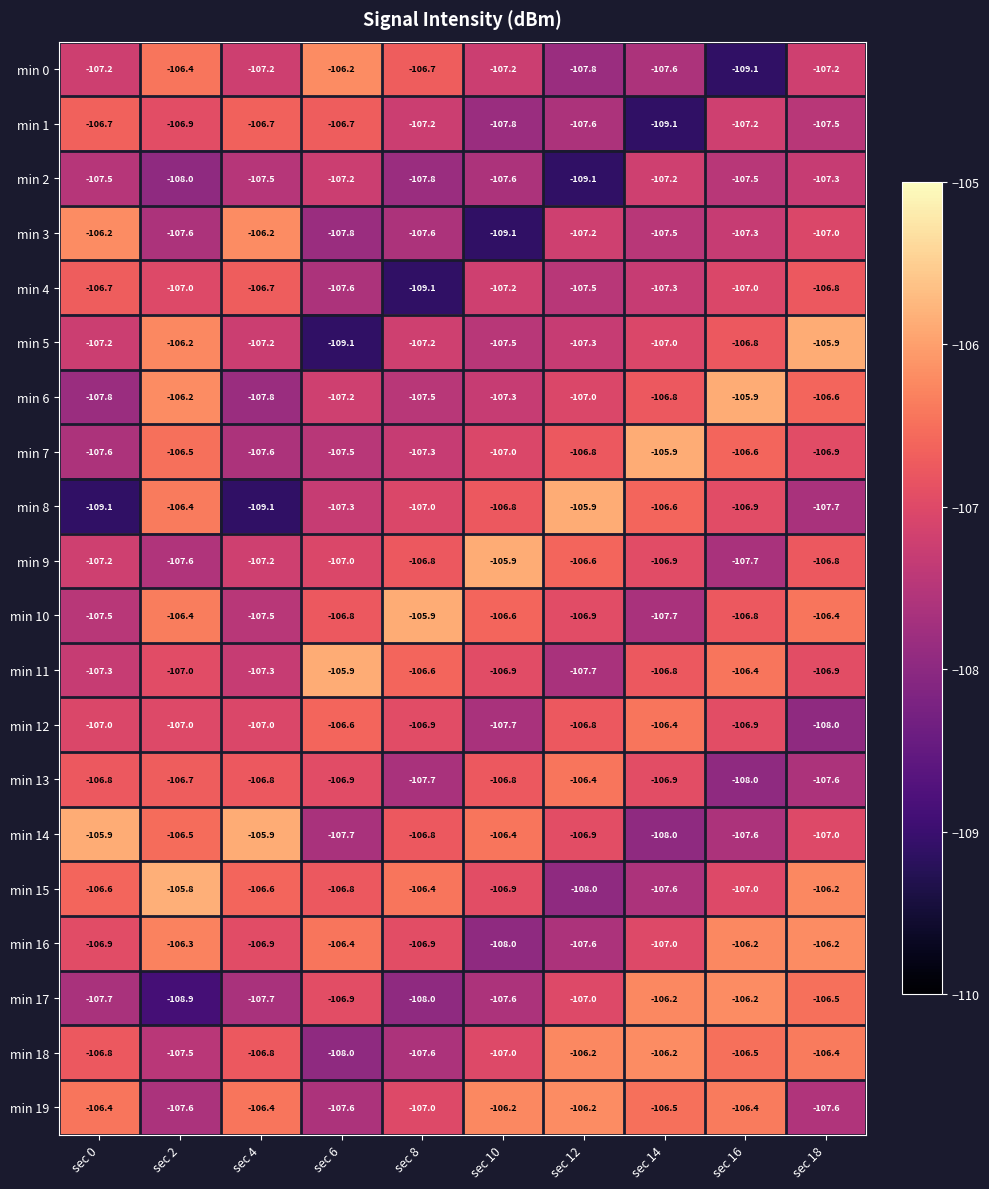

The min 0 series shows -37.3 at sec 4. True or false?

False